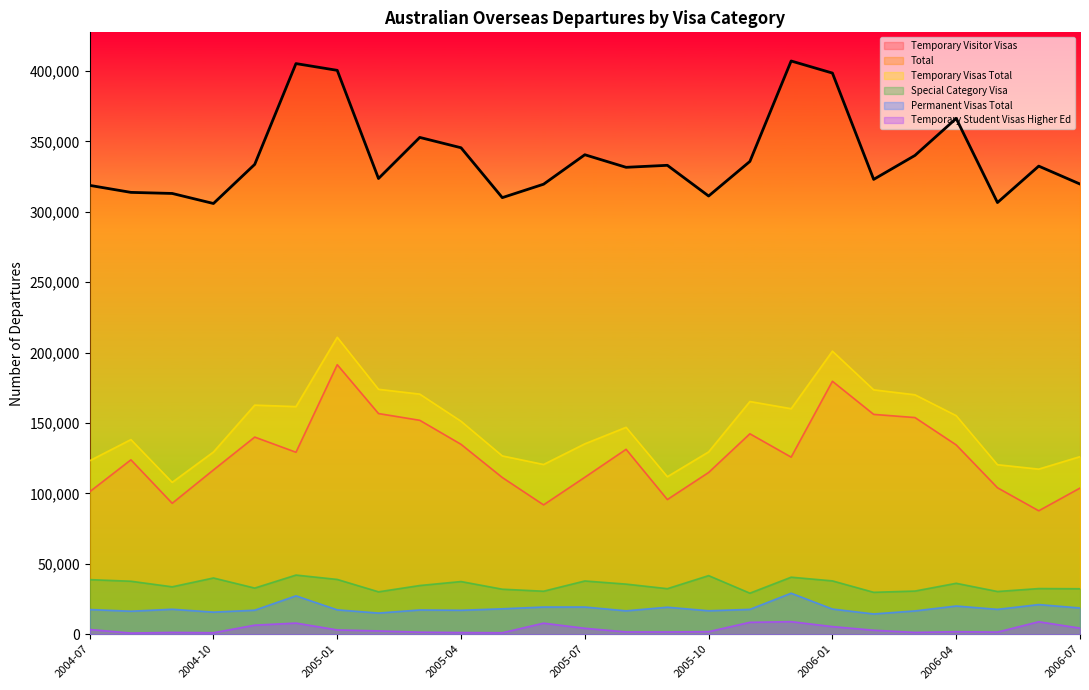

Reading right to left, list all the values displayed in this chart.

Temporary Visitor Visas: 2006-07=103780	2006-06=87650	2006-05=104010	2006-04=134430	2006-03=153860	2006-02=156110	2006-01=179630	2005-12=125750	2005-11=142340	2005-10=114860	2005-09=95630	2005-08=131310	2005-07=111450	2005-06=91840	2005-05=111280	2005-04=134840	2005-03=151910	2005-02=156700	2005-01=191400	2004-12=129220	2004-11=139990	2004-10=116660	2004-09=92980	2004-08=123840	2004-07=101150
Total: 2006-07=319680	2006-06=332410	2006-05=306540	2006-04=366240	2006-03=339990	2006-02=322990	2006-01=398490	2005-12=407060	2005-11=335740	2005-10=311180	2005-09=332980	2005-08=331560	2005-07=340490	2005-06=319560	2005-05=310030	2005-04=345450	2005-03=352790	2005-02=323610	2005-01=400420	2004-12=405220	2004-11=333640	2004-10=305870	2004-09=313000	2004-08=313760	2004-07=318740
Temporary Visas Total: 2006-07=126100	2006-06=117240	2006-05=120370	2006-04=155200	2006-03=170030	2006-02=173550	2006-01=201020	2005-12=160150	2005-11=165250	2005-10=129480	2005-09=111860	2005-08=146930	2005-07=135210	2005-06=120530	2005-05=126630	2005-04=151230	2005-03=170510	2005-02=173930	2005-01=210870	2004-12=161640	2004-11=162680	2004-10=129410	2004-09=107860	2004-08=138230	2004-07=123190
Special Category Visa: 2006-07=32290	2006-06=32420	2006-05=30340	2006-04=36170	2006-03=30660	2006-02=29760	2006-01=37880	2005-12=40500	2005-11=29150	2005-10=41620	2005-09=32350	2005-08=35590	2005-07=37820	2005-06=30540	2005-05=31970	2005-04=37410	2005-03=34590	2005-02=30110	2005-01=38910	2004-12=42010	2004-11=32770	2004-10=39950	2004-09=33670	2004-08=37630	2004-07=38770
Permanent Visas Total: 2006-07=18630	2006-06=21060	2006-05=17660	2006-04=20040	2006-03=16560	2006-02=14390	2006-01=17880	2005-12=29130	2005-11=17650	2005-10=16660	2005-09=19180	2005-08=16620	2005-07=19320	2005-06=19310	2005-05=18050	2005-04=17010	2005-03=17240	2005-02=15030	2005-01=17310	2004-12=27260	2004-11=17060	2004-10=15690	2004-09=17740	2004-08=16340	2004-07=17540
Temporary Student Visas Higher Ed: 2006-07=4330	2006-06=8870	2006-05=1530	2006-04=1800	2006-03=1290	2006-02=2840	2006-01=5420	2005-12=8920	2005-11=8460	2005-10=1820	2005-09=1620	2005-08=1640	2005-07=4220	2005-06=7860	2005-05=1050	2005-04=1180	2005-03=1460	2005-02=2350	2005-01=3060	2004-12=7920	2004-11=6440	2004-10=1050	2004-09=1290	2004-08=830	2004-07=3360